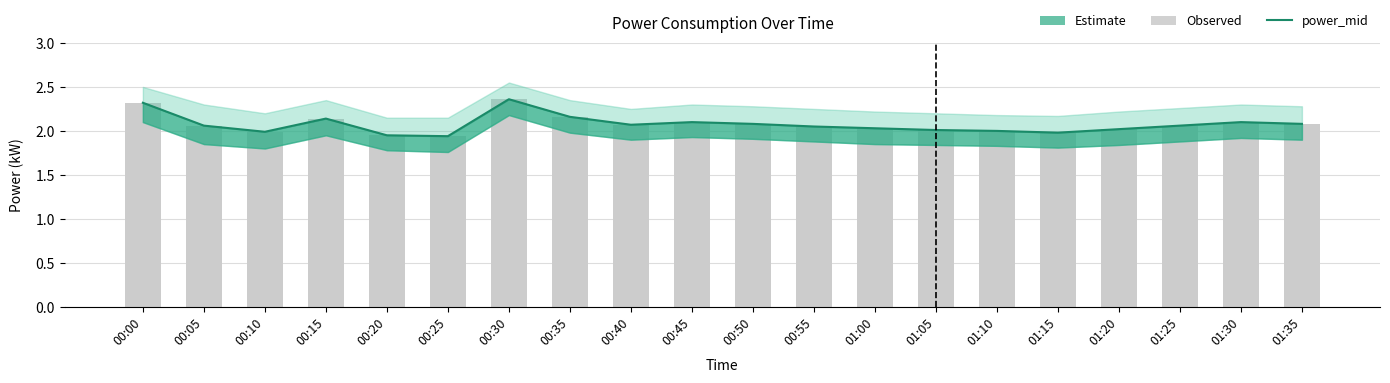

How many values in the power_mid series exceed 2?

15